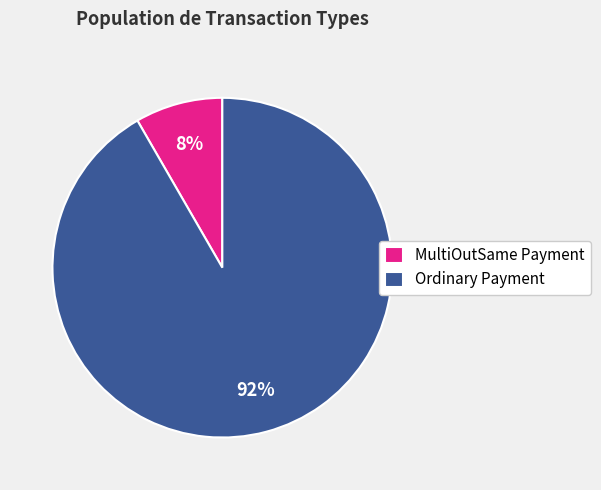

Combined, do Ordinary Payment and MultiOutSame Payment account for over 50%?

Yes